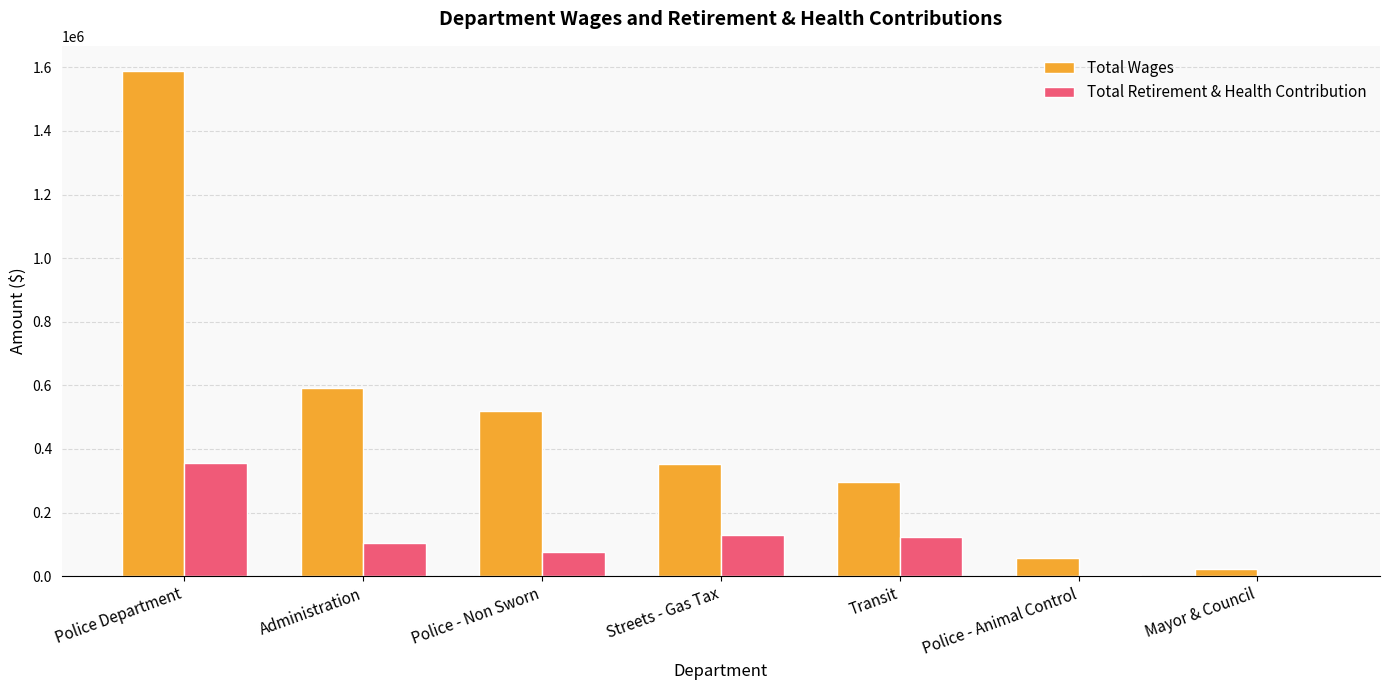

How many data points does each series have?

7